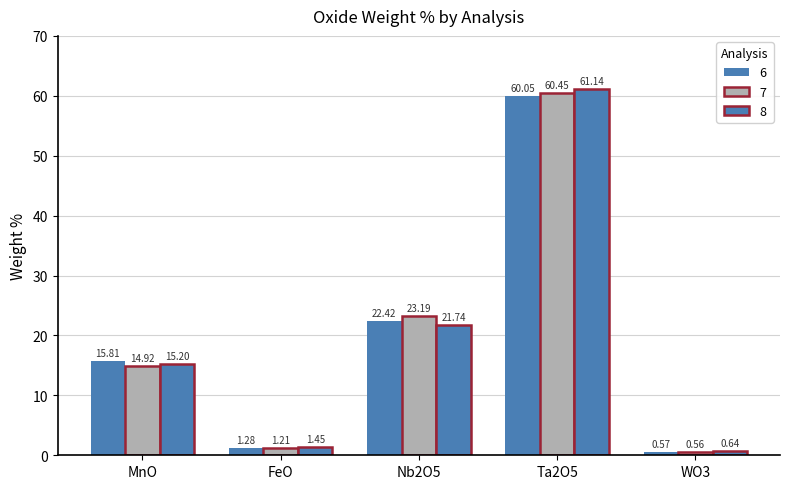

How many bars are there in each group?

3